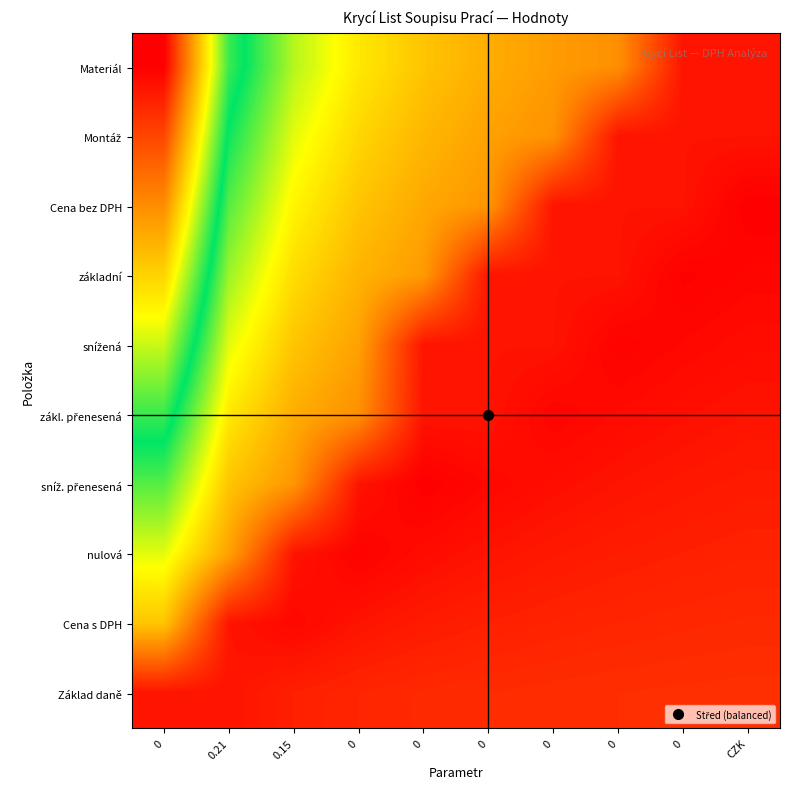

Count the number of categories in the chart.

10